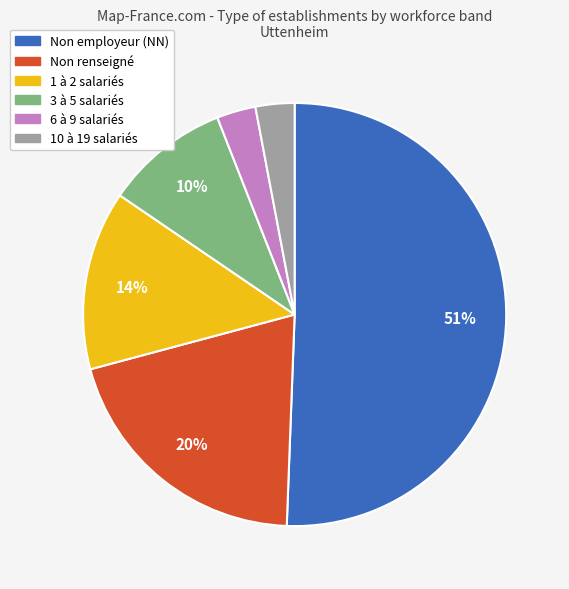

Is there a majority slice in this chart?

Yes